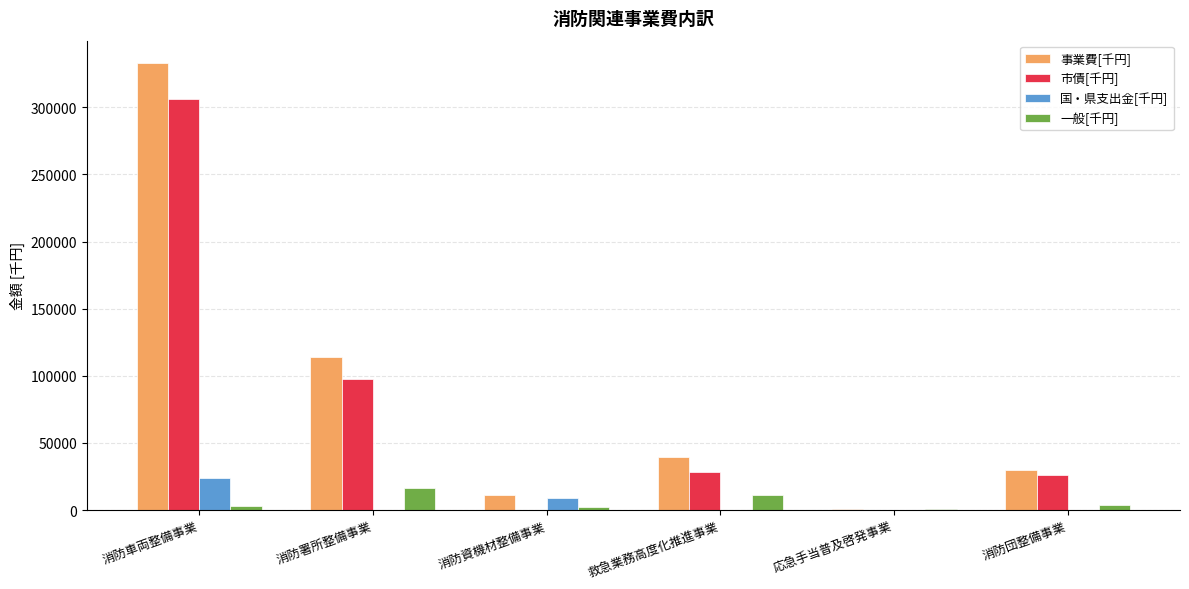

Between 応急手当普及啓発事業 and 消防団整備事業, which series saw the biggest shift?

事業費[千円]